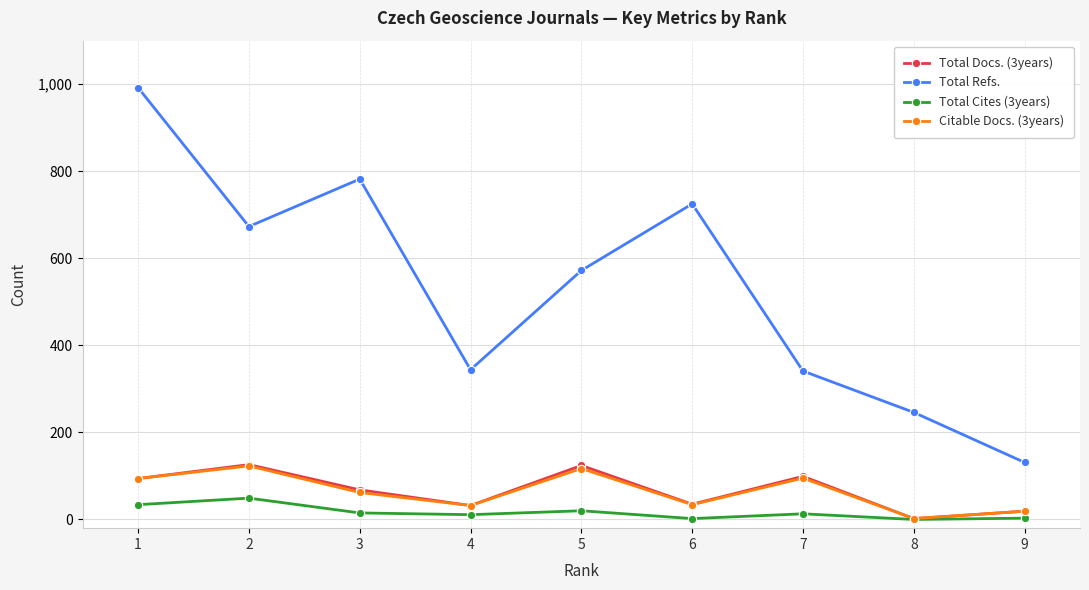

What is the spread (max minus min) of values at 6?

723